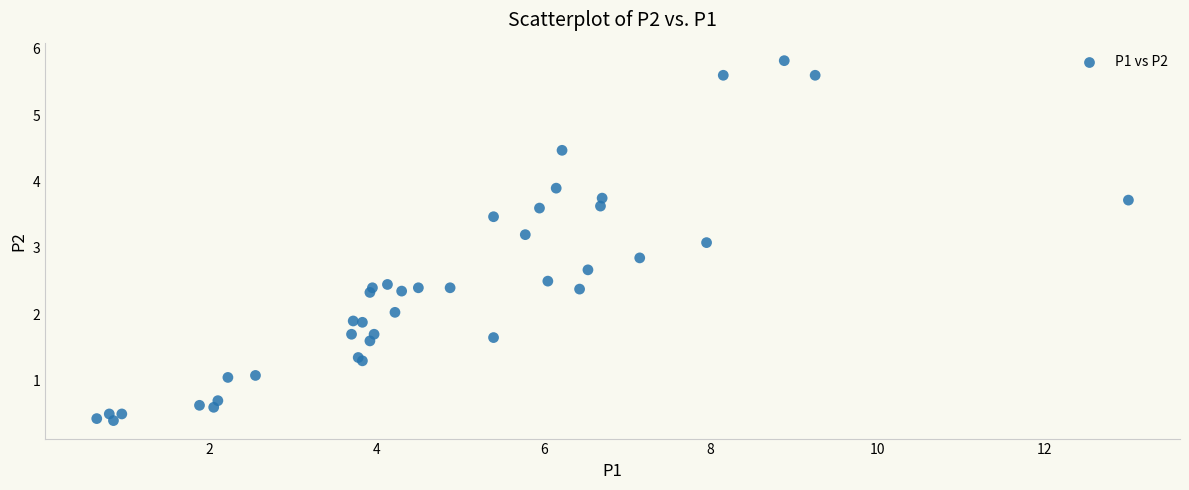

What Y value in the scatter plot is closest to 3?

3.1